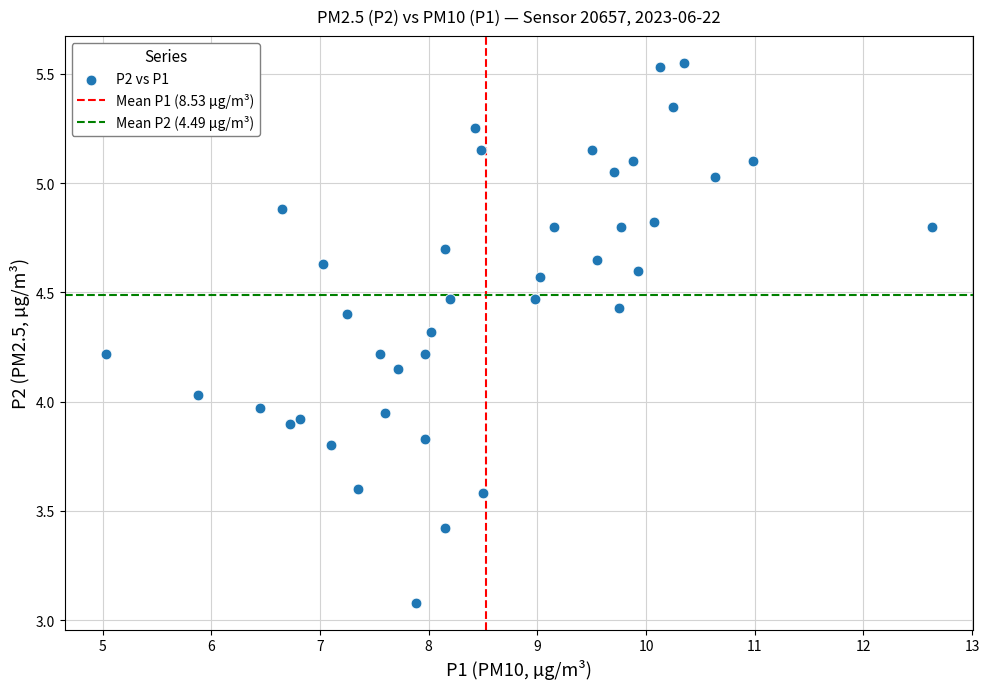

What is the range of Y values (max minus min)?

2.5